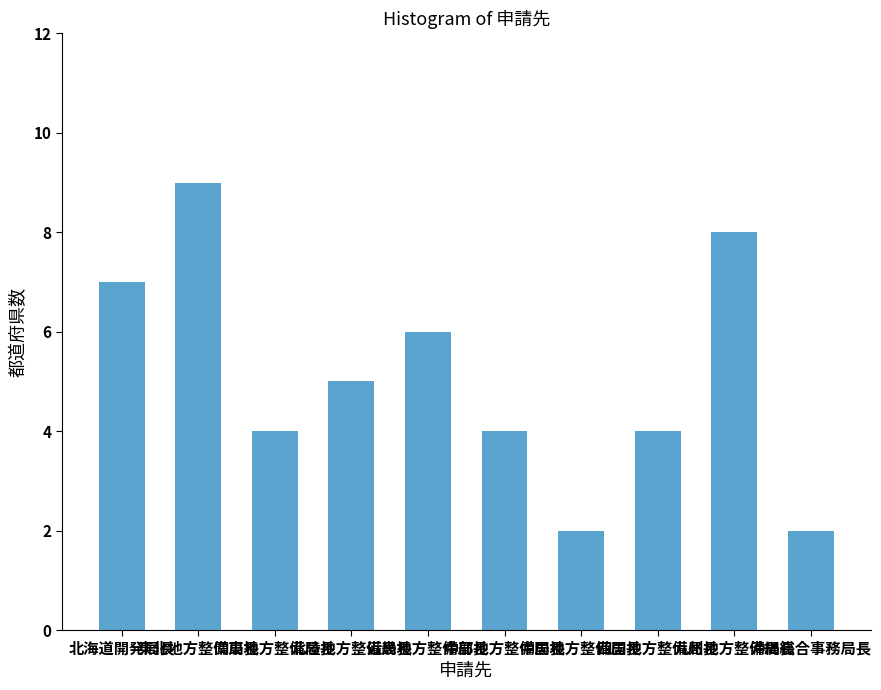

What is the greatest value displayed?

9